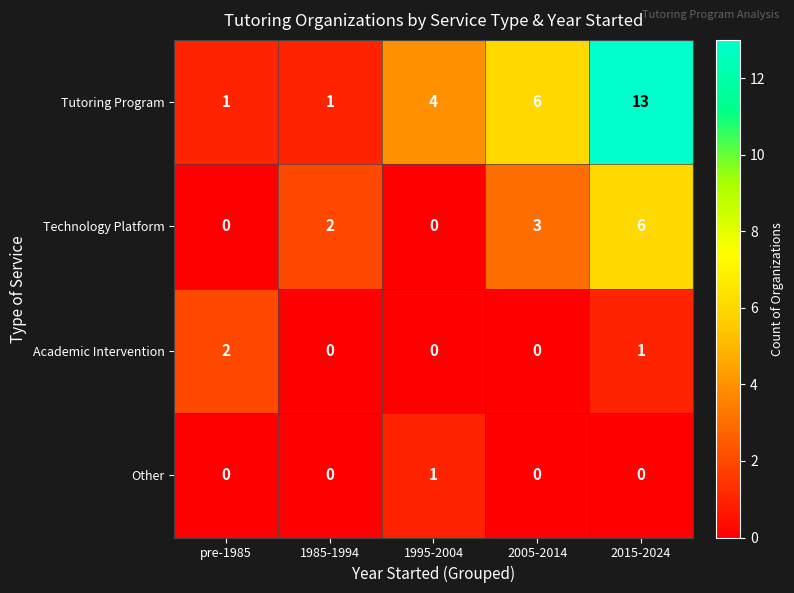

At which label is Tutoring Program closest to 7?

2005-2014